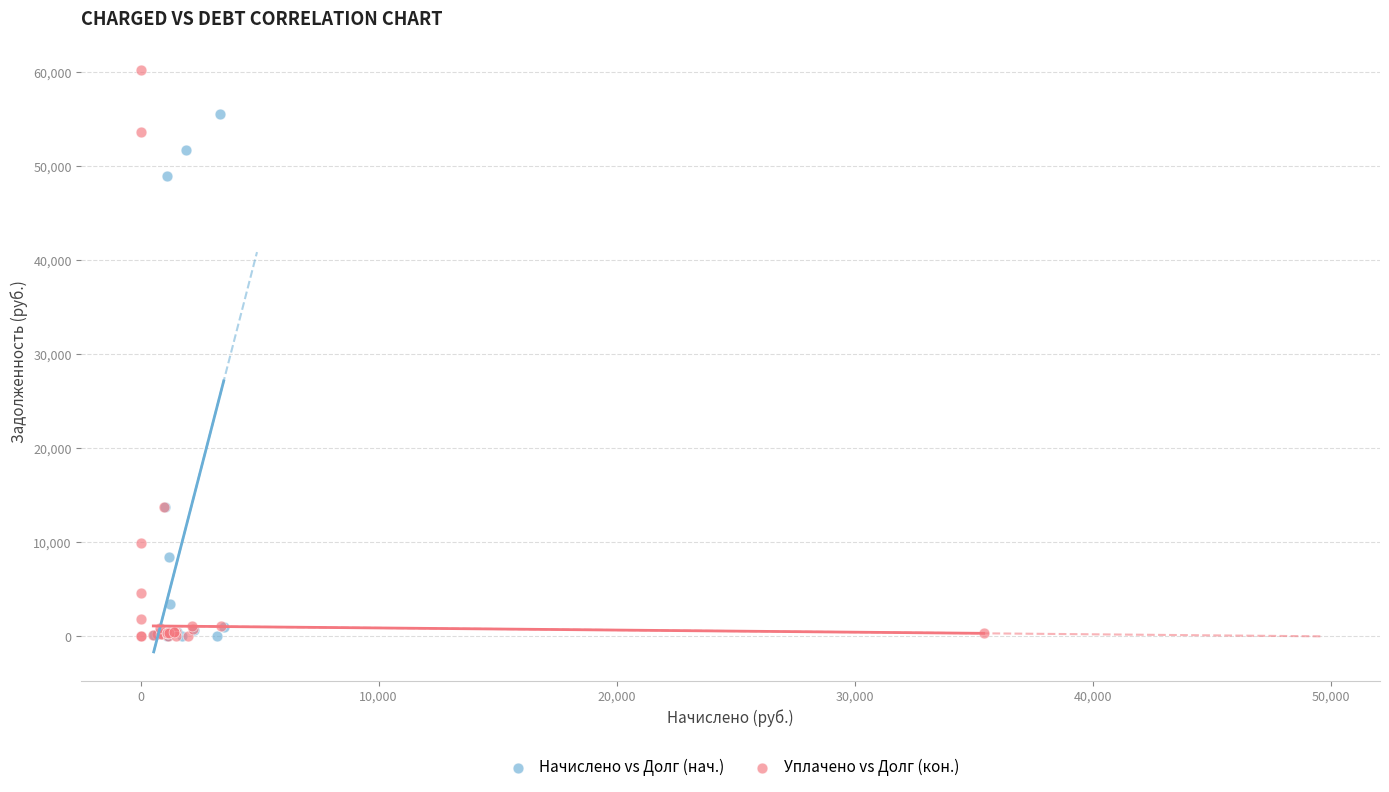

What are all the series names shown in the legend?

Начислено vs Долг (нач.), Уплачено vs Долг (кон.)